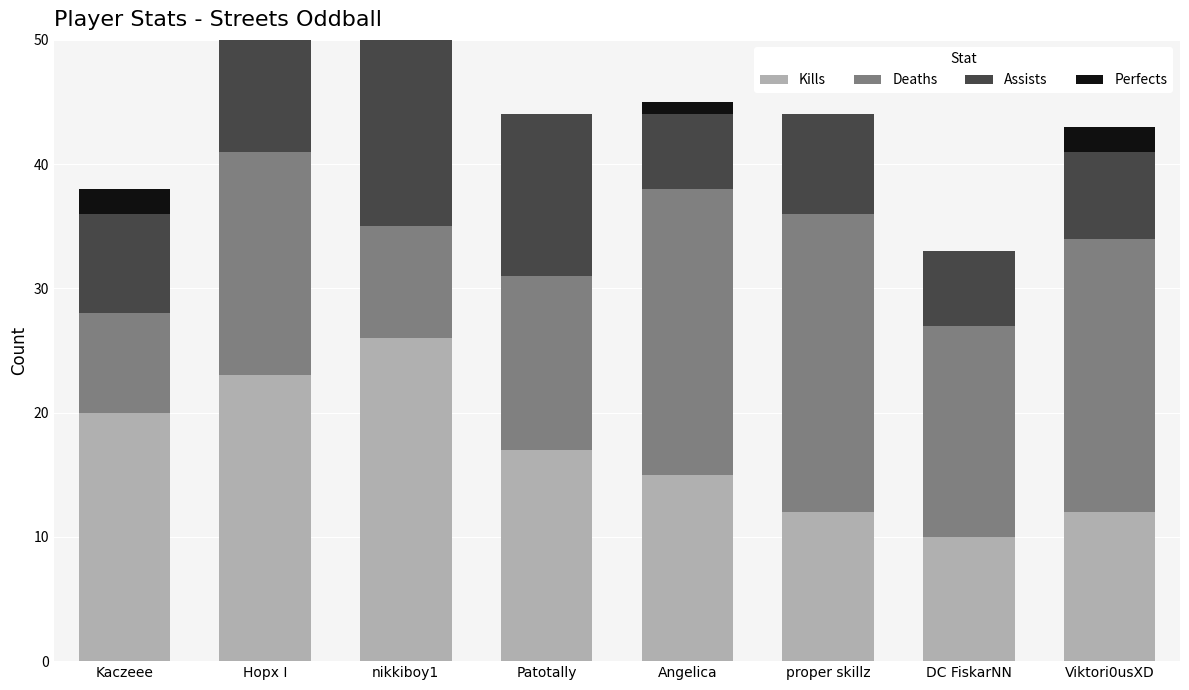

What are all the series names shown in the legend?

Kills, Deaths, Assists, Perfects